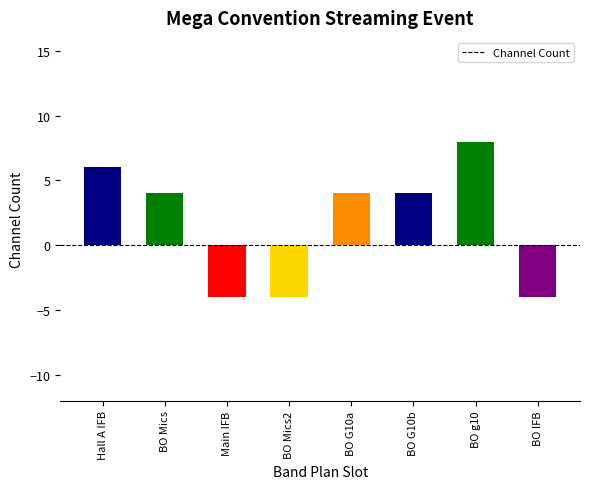

Reading right to left, what are all the values shown in this chart?

-4	8	4	4	-4	-4	4	6